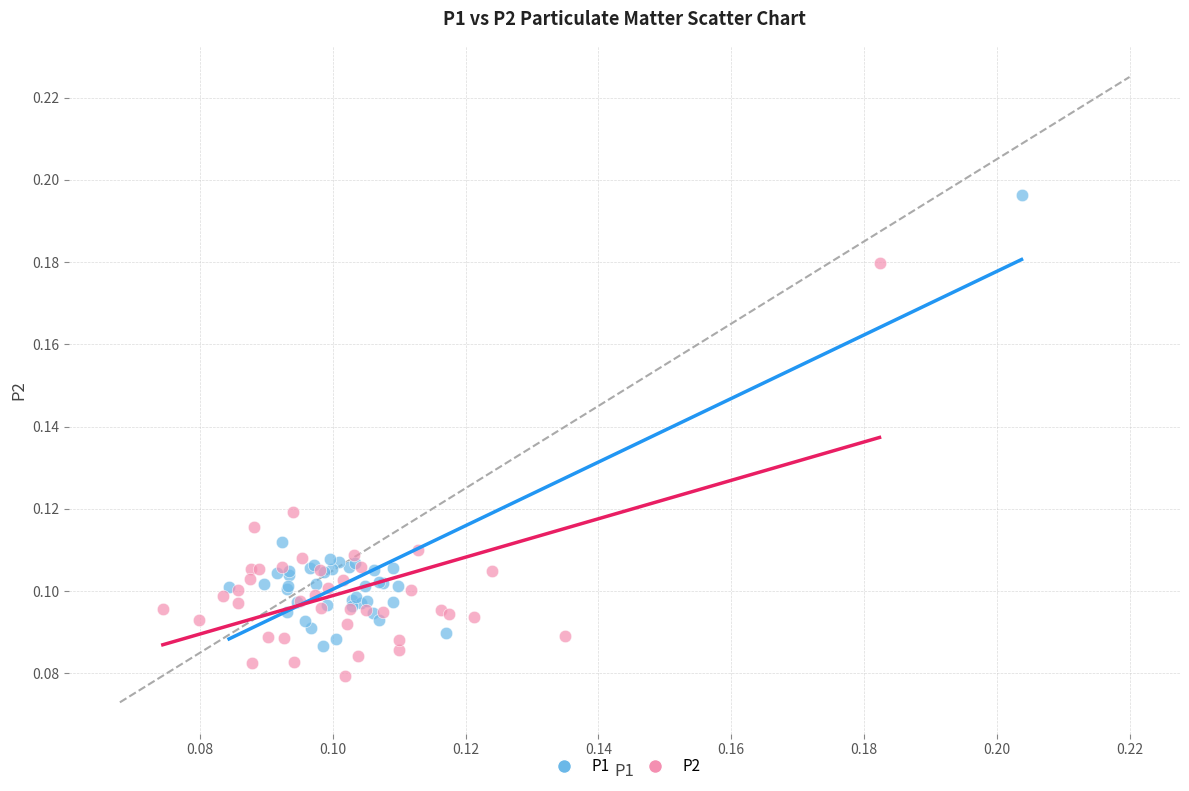

Which series reaches the maximum Y coordinate?

P1